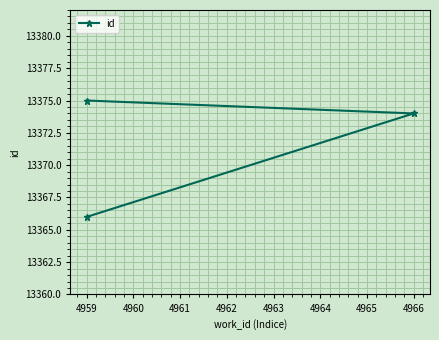

How many series are shown in this chart?

1